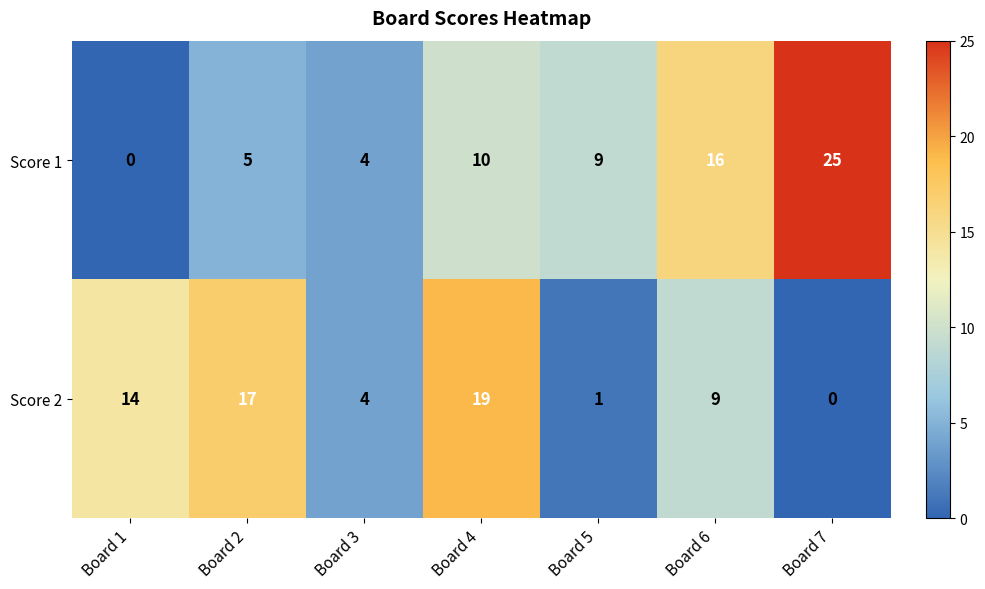

Where does the Score 2 series first go above 9?

Board 1